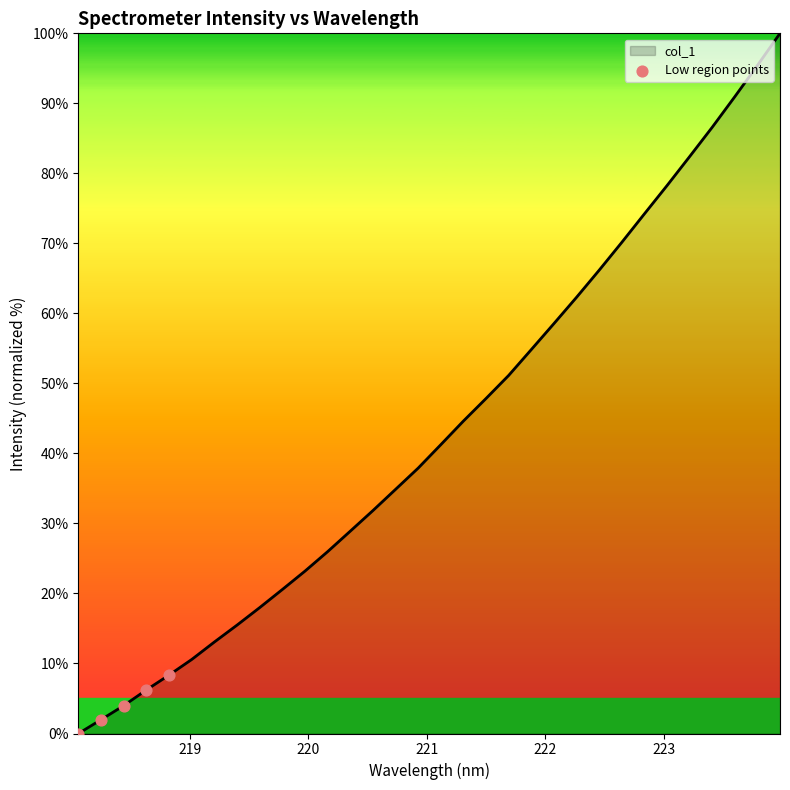

What is the difference between the maximum and minimum values?

100.0